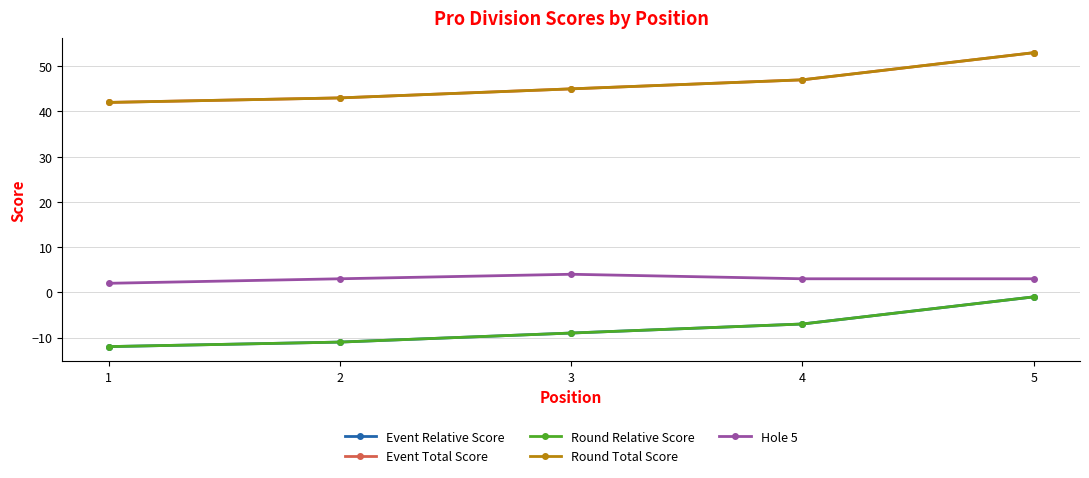

Is this an area chart (filled region under the line)?

No